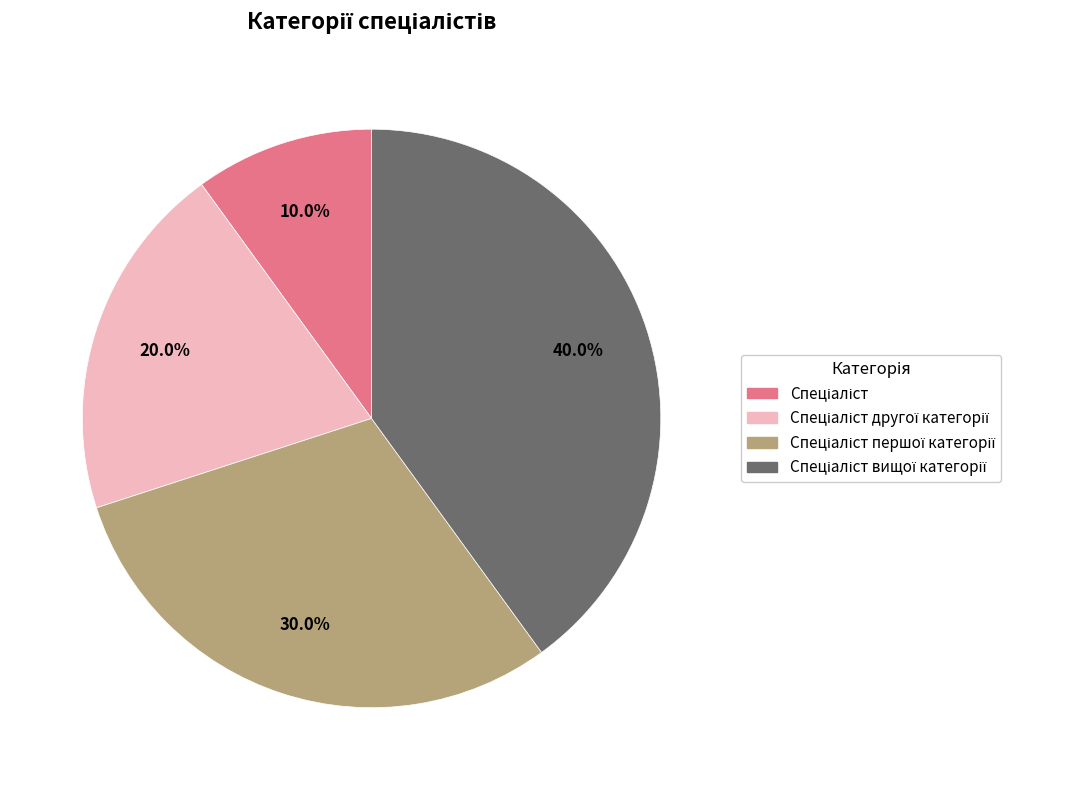

Is there a majority slice in this chart?

No